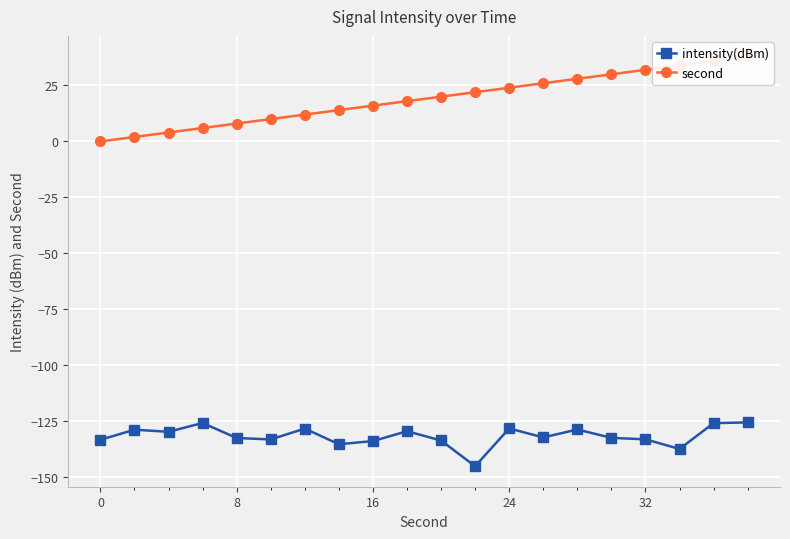

What is the highest value of the intensity(dBm) series?

-125.5